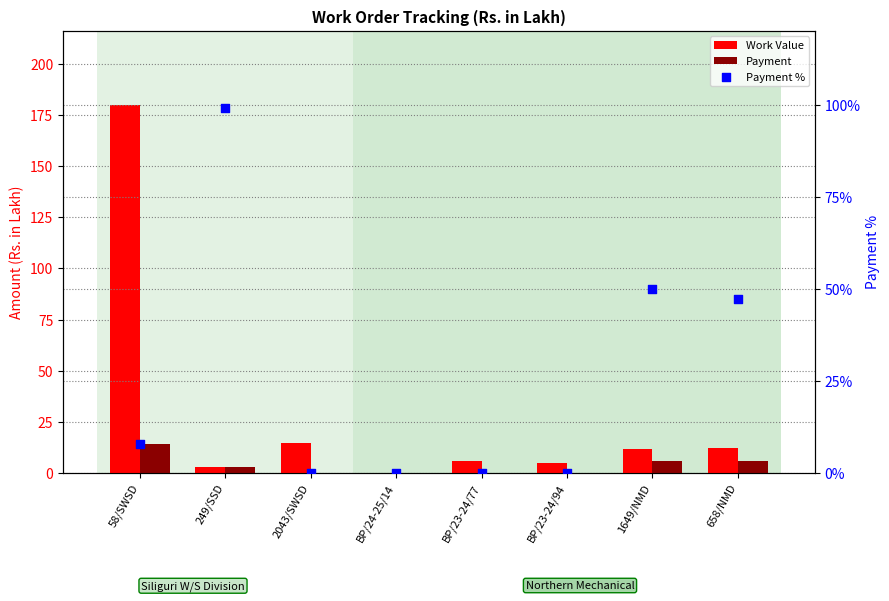

What are all the series names shown in the legend?

Work Value, Payment, Payment %